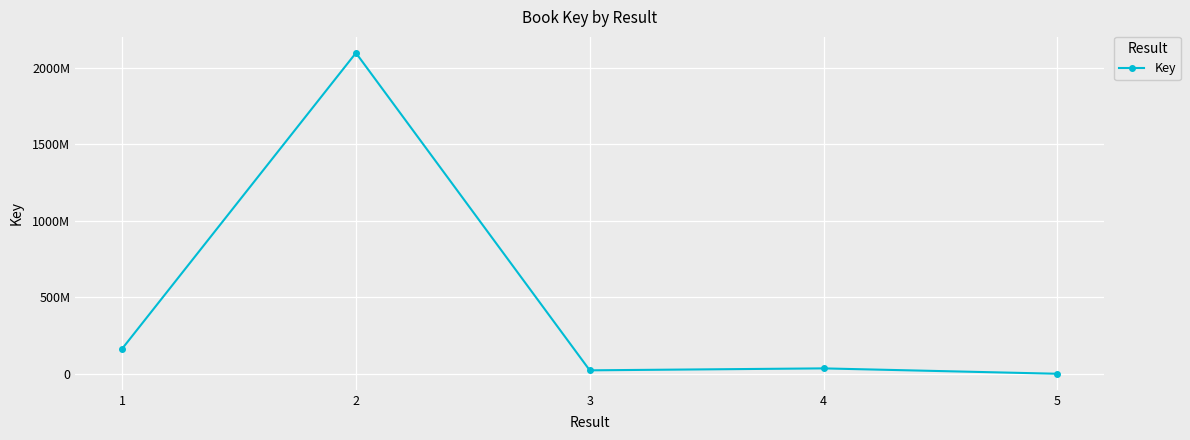

Does the chart have visible grid lines?

Yes